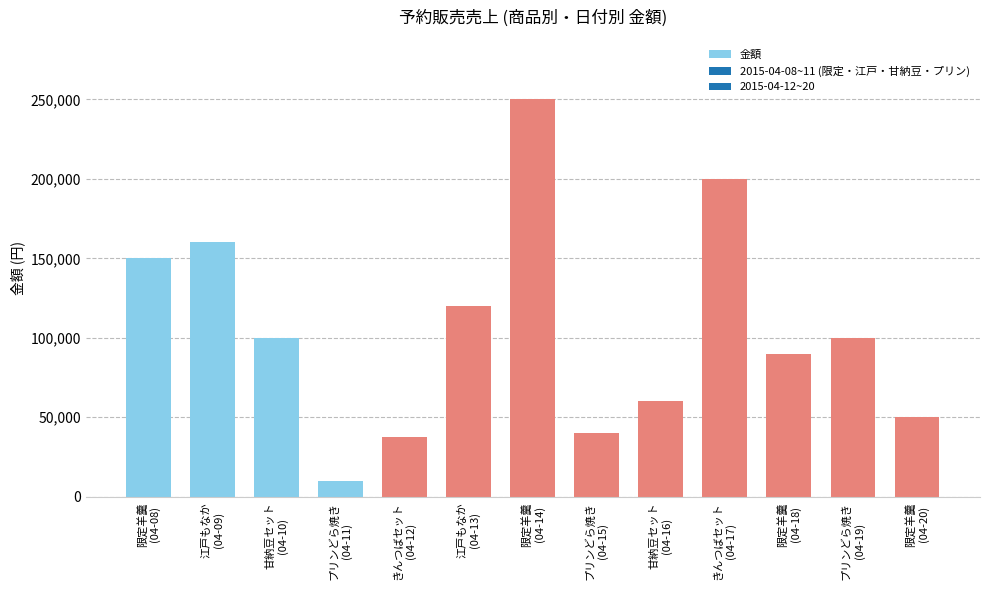

What is the label of the 4th bar from the left?

プリンどら焼き
(04-11)